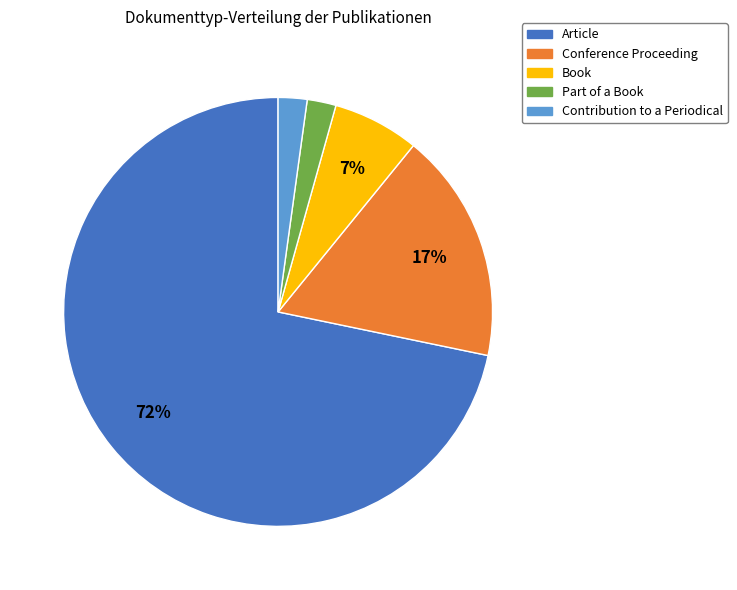

To the nearest percent, what portion does Conference Proceeding represent?

17%